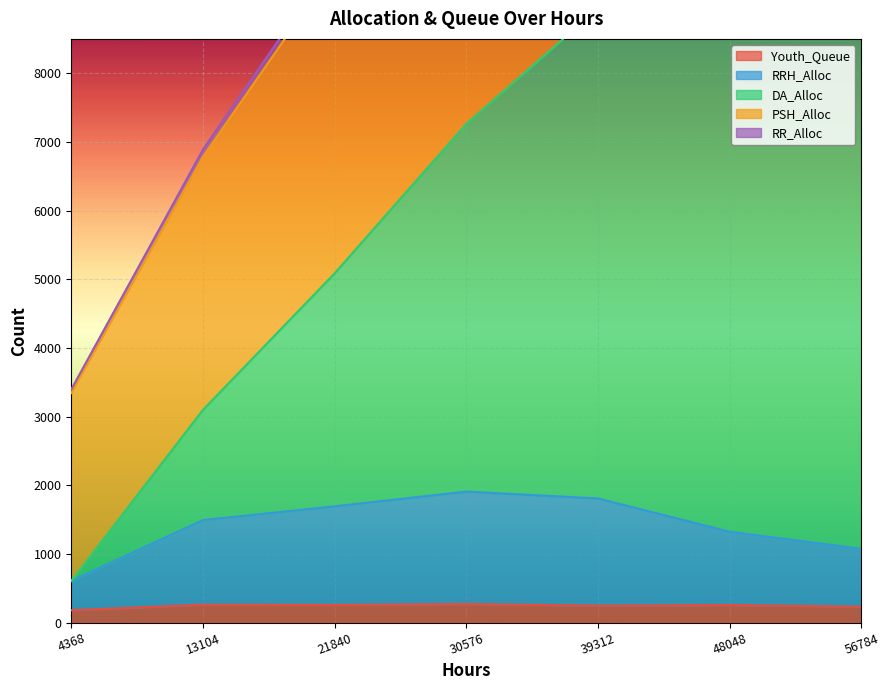

What is the value of the Youth_Queue point at the 7th from the left?

231